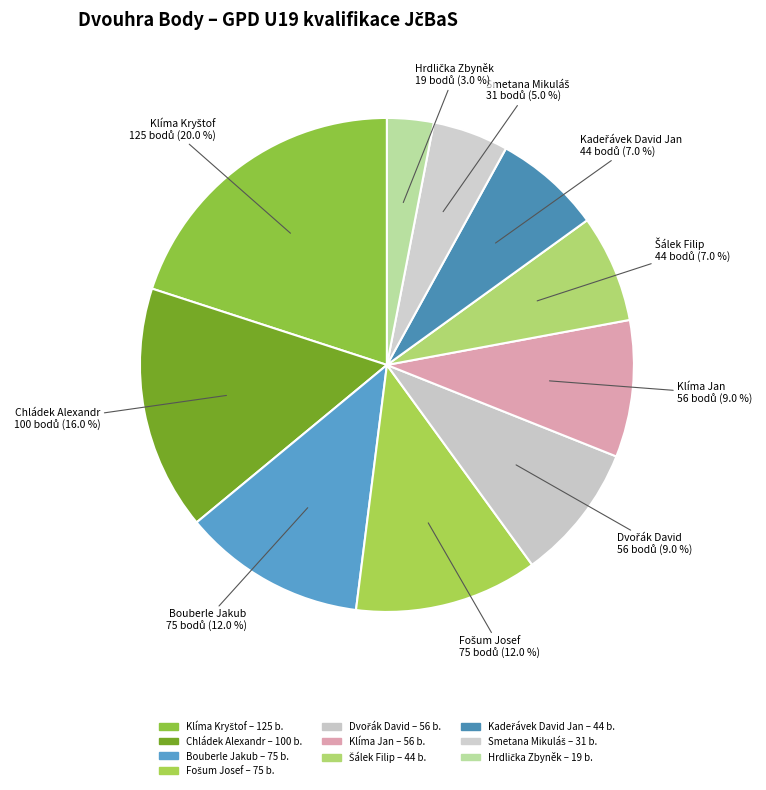

Is there any slice that represents more than half of the pie?

No